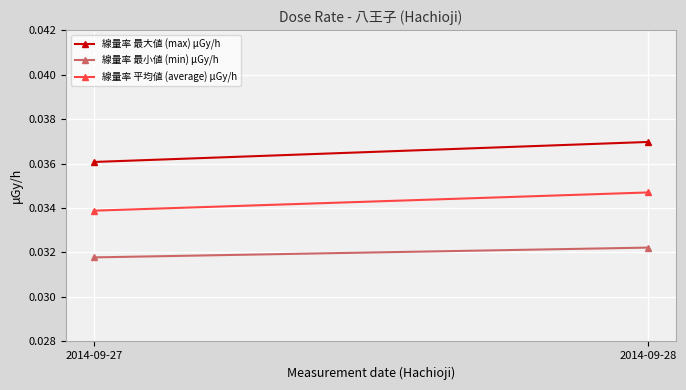

What are all the series names shown in the legend?

線量率 最大値 (max) μGy/h, 線量率 最小値 (min) μGy/h, 線量率 平均値 (average) μGy/h